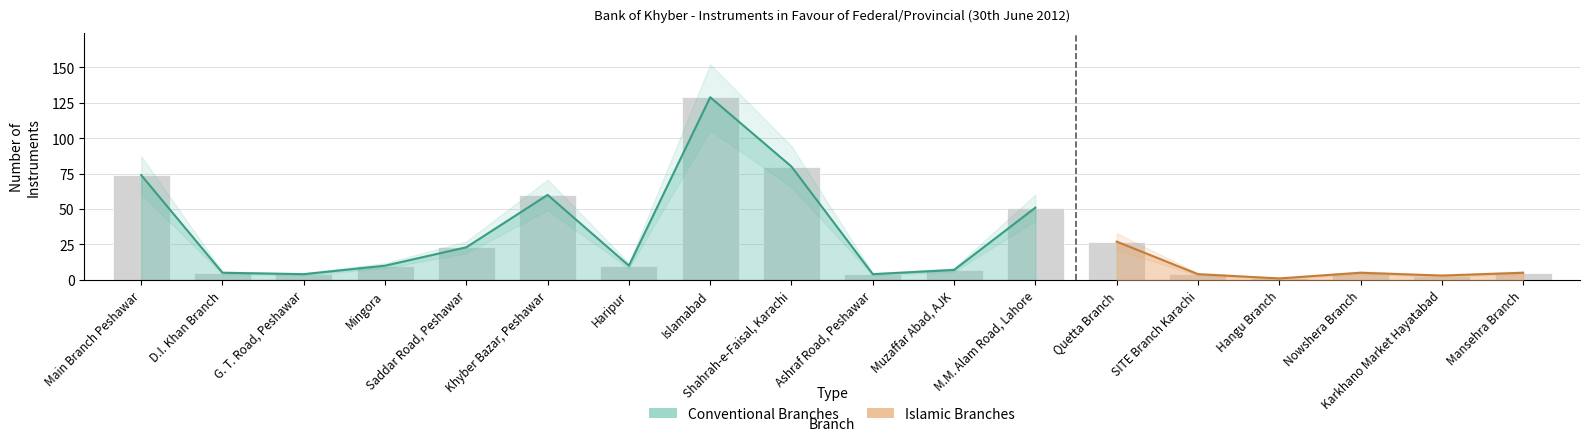

Approximately how many times larger is the value at Quetta Branch compared to Khyber Bazar, Peshawar?

0.5